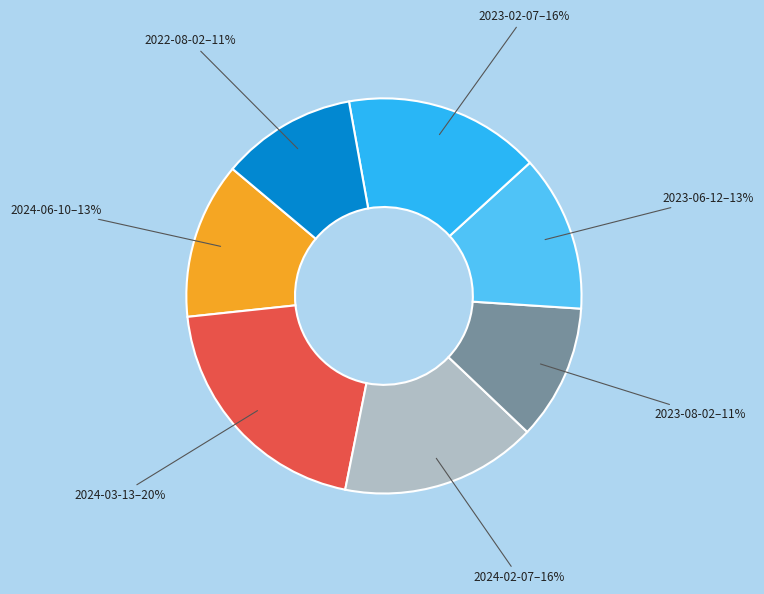

What is the ratio of the value at 2024-06-10–13% to the value at 2023-06-12–13%?

1.0